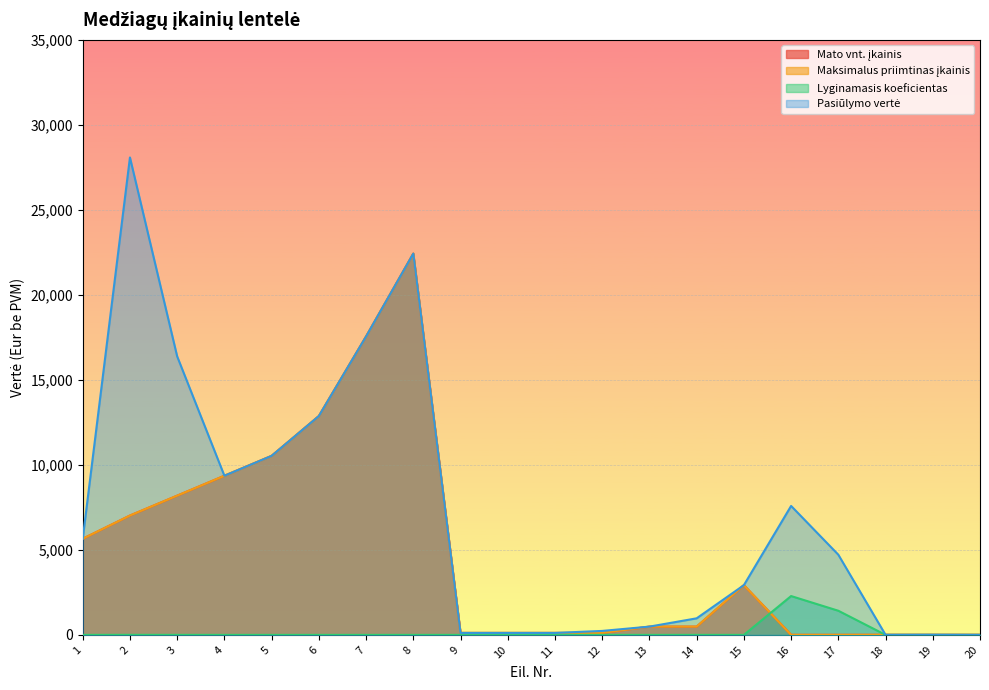

Read the Pasiūlymo vertė value at 10.

117.0